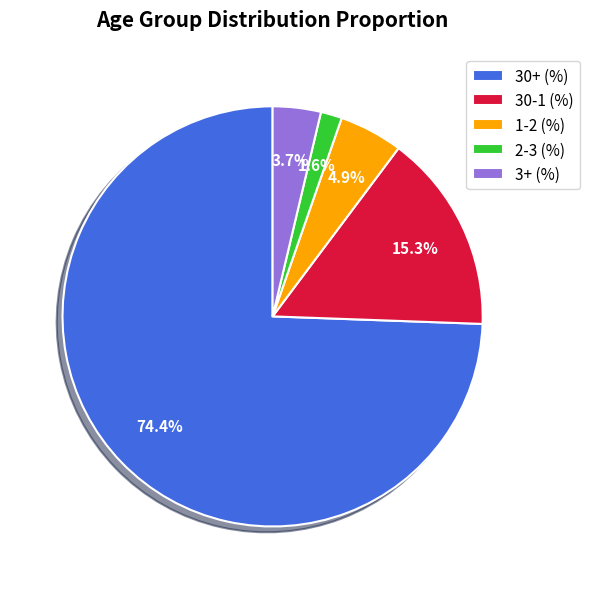

To the nearest percent, what portion does 2-3 (%) represent?

2%